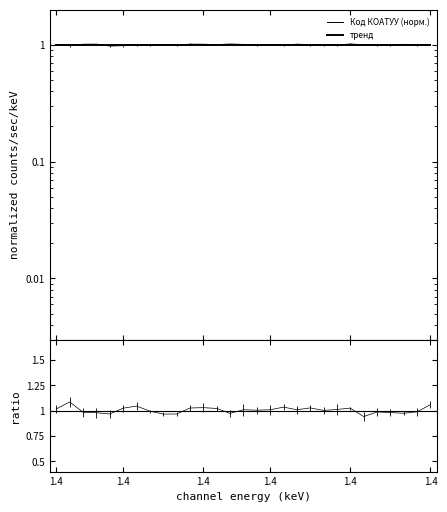

The Код КОАТУУ (норм.) series shows 1.0 at 1.4. True or false?

True